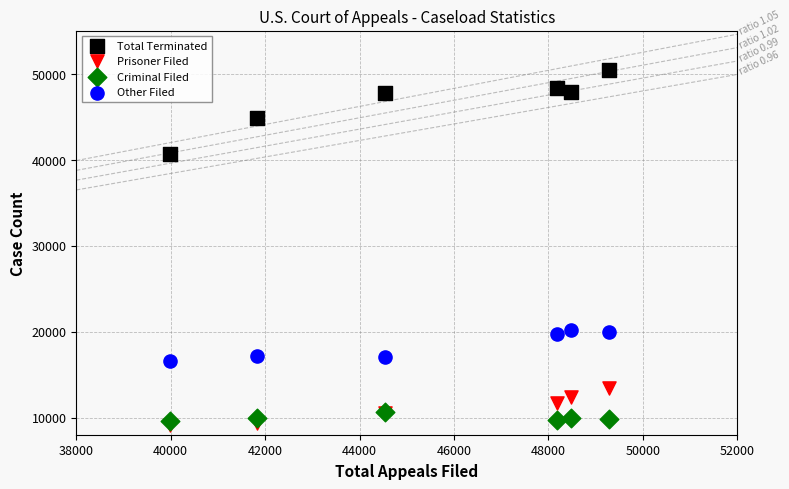

Which series reaches the maximum Y coordinate?

Total Terminated